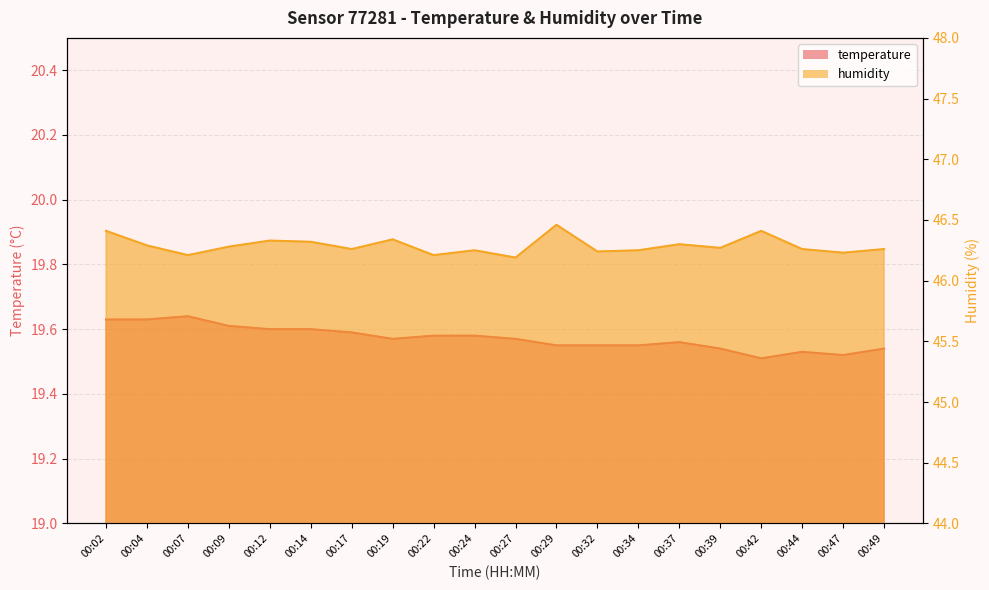

True or false: humidity and temperature intersect in this chart.

False